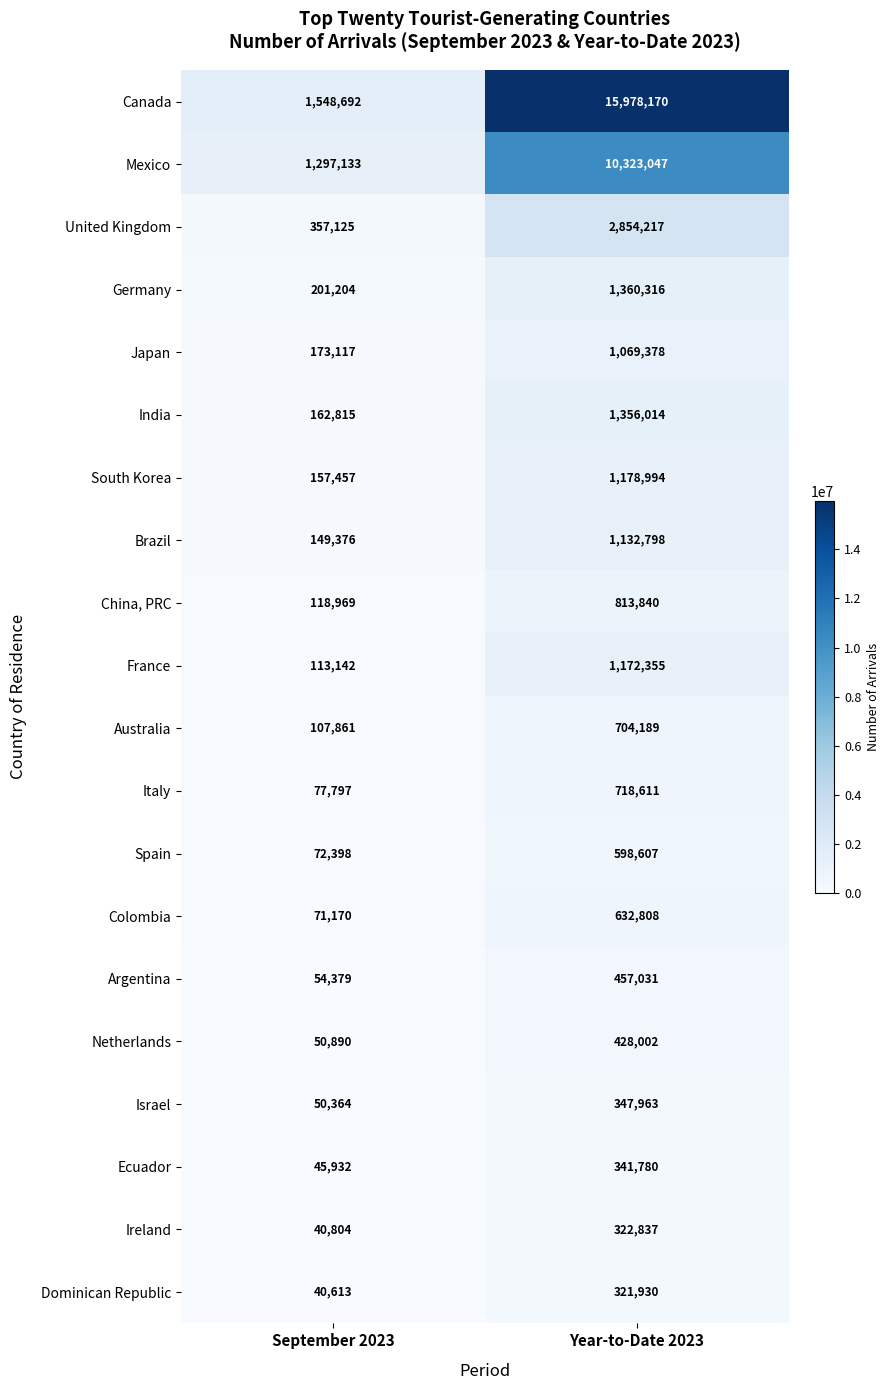

List the series in order of their peak value, highest first.

Canada, Mexico, United Kingdom, Germany, India, South Korea, France, Brazil, Japan, China, PRC, Italy, Australia, Colombia, Spain, Argentina, Netherlands, Israel, Ecuador, Ireland, Dominican Republic